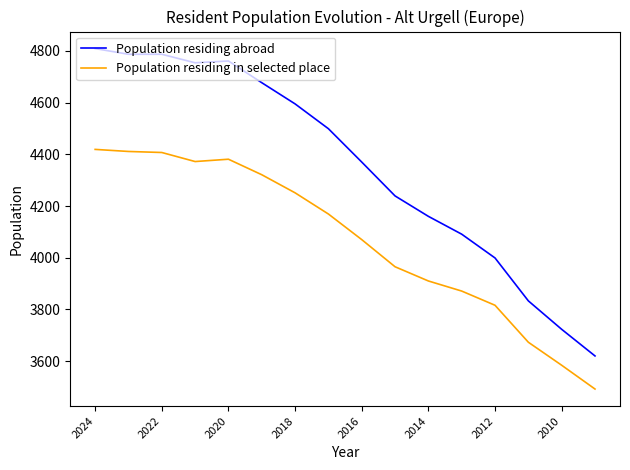

Which series has the largest total across all categories?

Population residing abroad